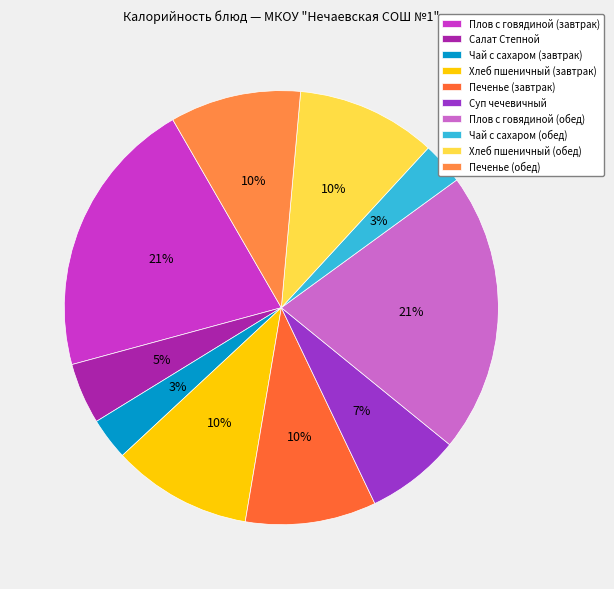

What percentage is the Хлеб пшеничный (обед) slice, to the nearest percent?

10%